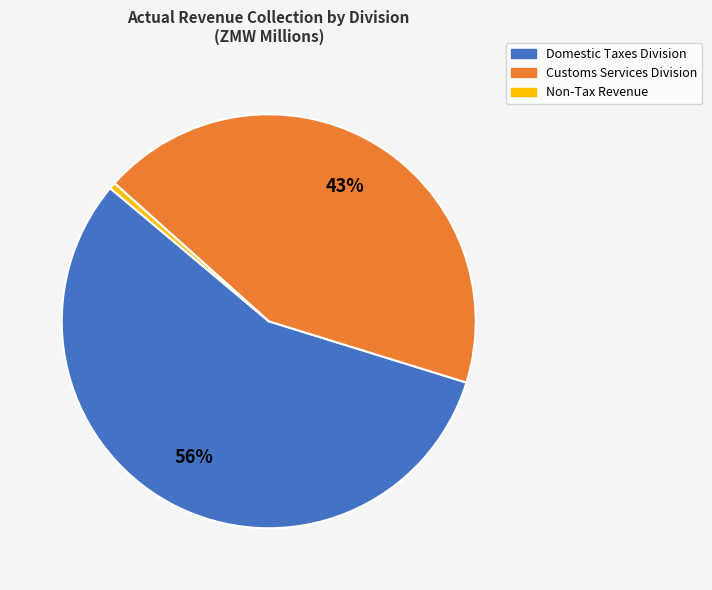

Between Domestic Taxes Division and Customs Services Division, which is larger?

Domestic Taxes Division